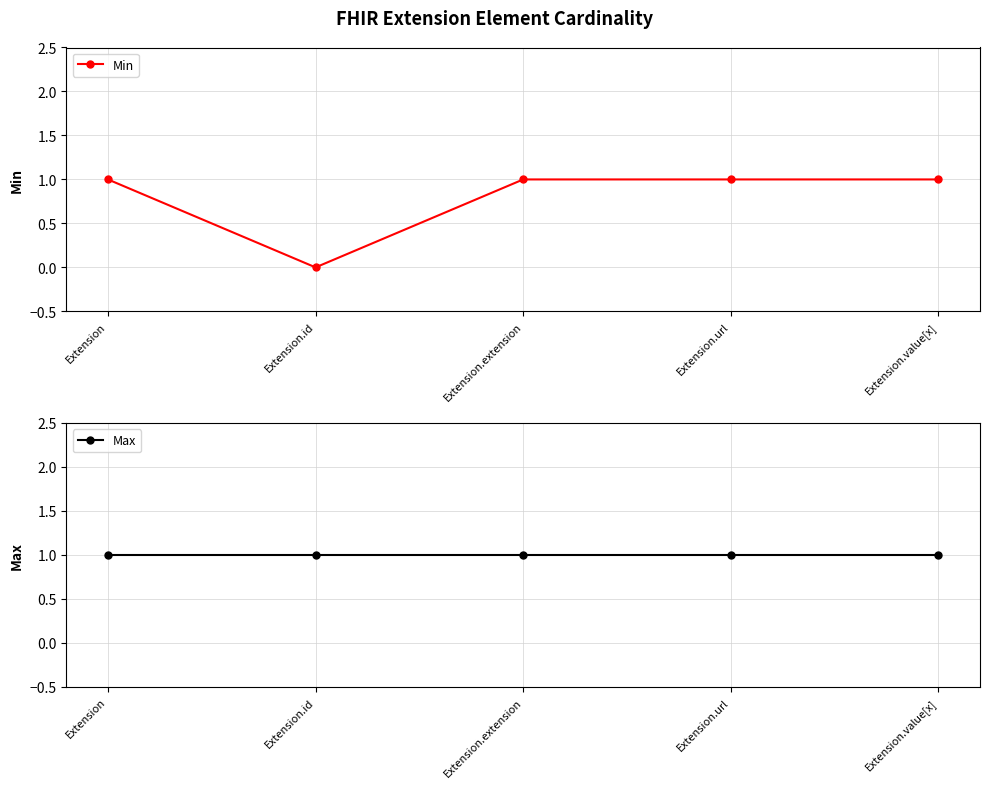

Where is Min nearest to the value 0?

Extension.id